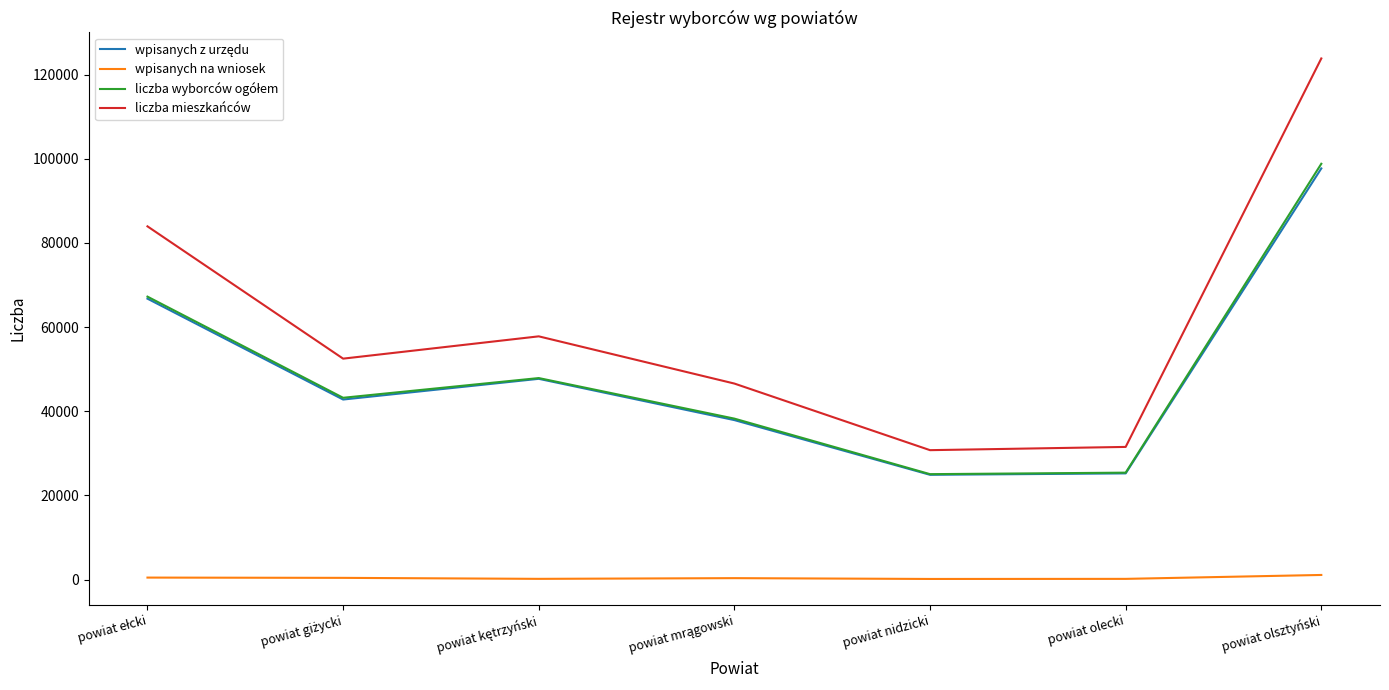

The liczba mieszkańców series shows 50282 at powiat olecki. True or false?

False